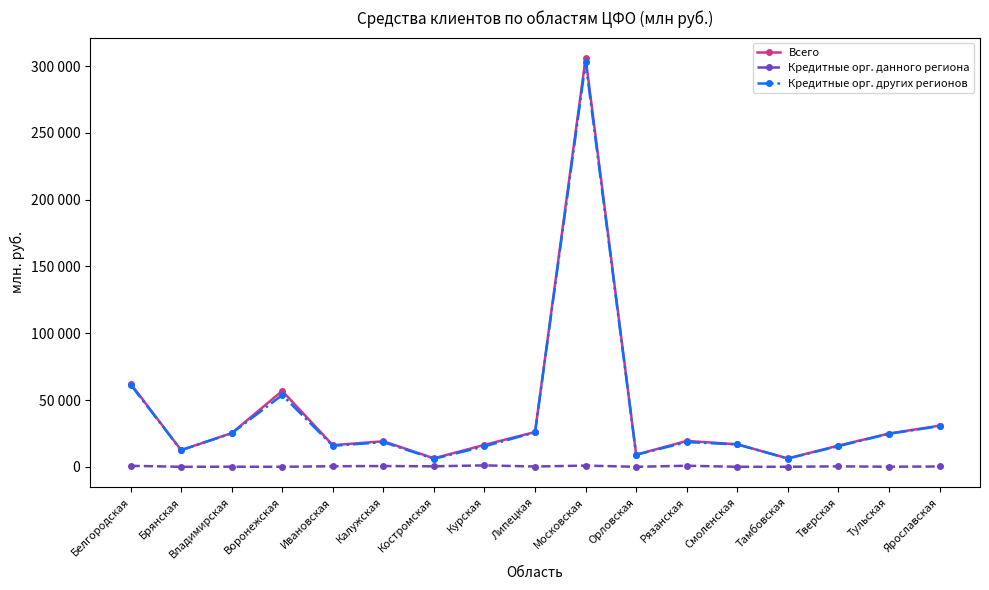

Is this an area chart (filled region under the line)?

No